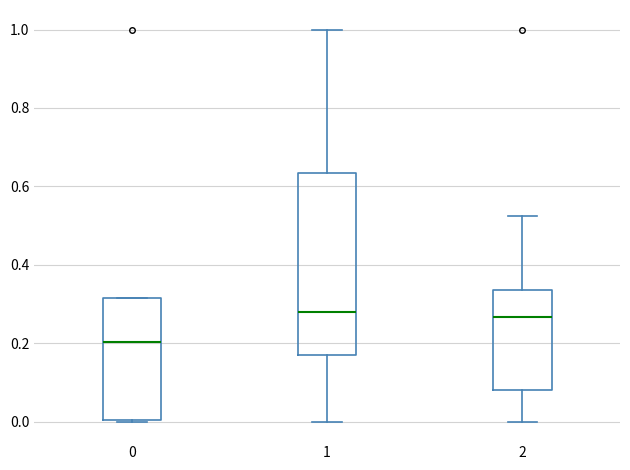

Which box has the lowest median line?

0